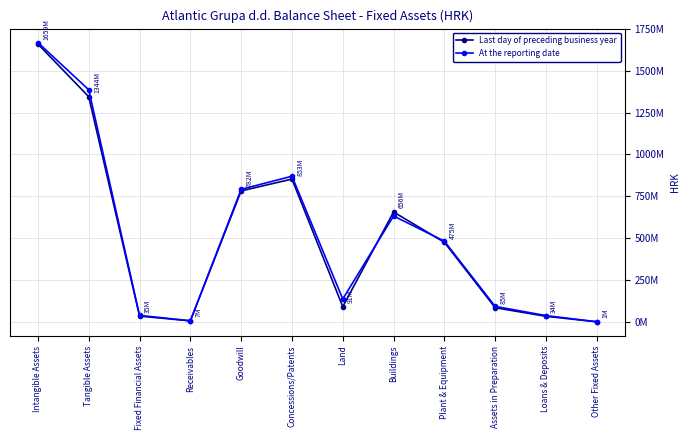

Reading right to left, what are all the values shown in this chart?

Last day of preceding business year: 1025239	33912285	85216631	475412073	656452184	91156184	852843453	782310857	6900536	34937524	1344473825	1658675414
At the reporting date: 1439520	38060195	93190188	482372165	632584480	137030296	869969955	791761284	7008431	39499715	1385747252	1667581842